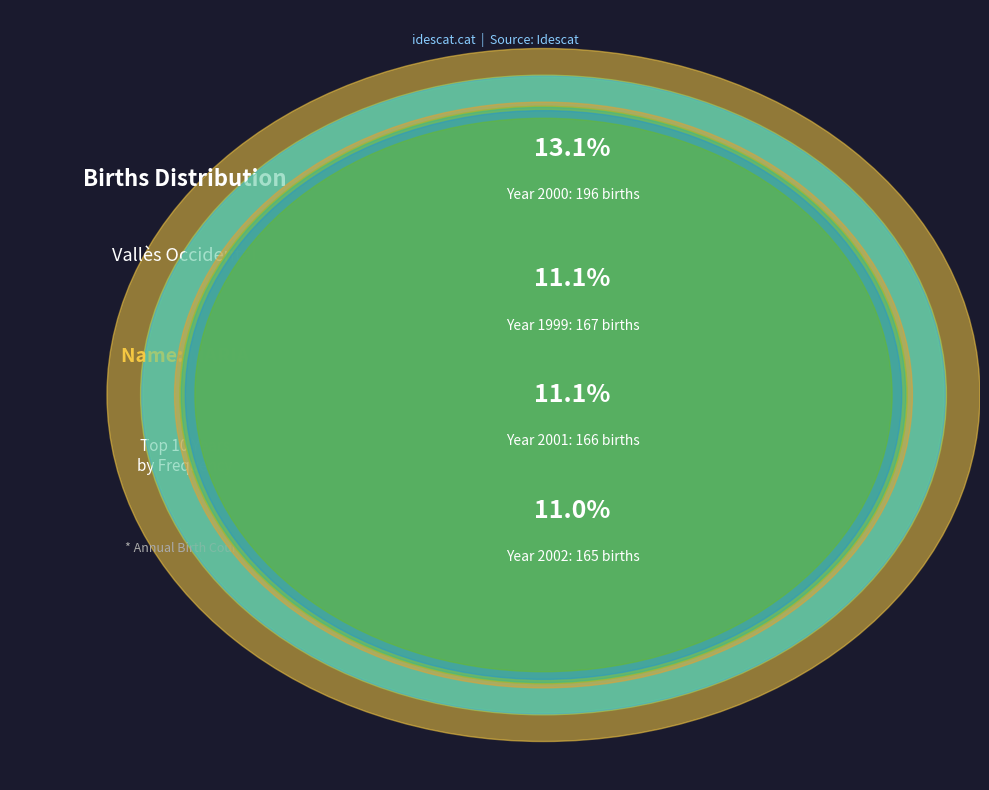

Does any single category account for the majority?

No